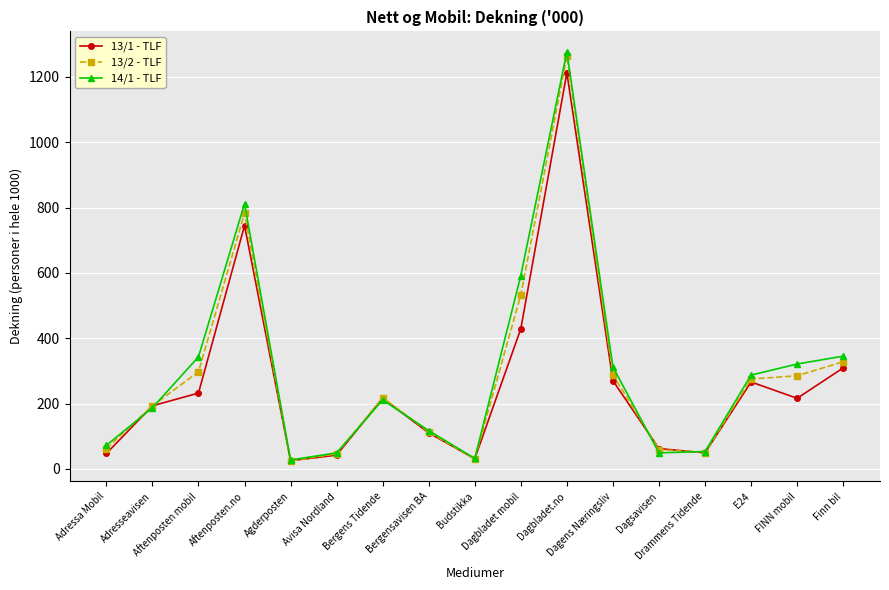

At how many categories does at least one series exceed 93?

11